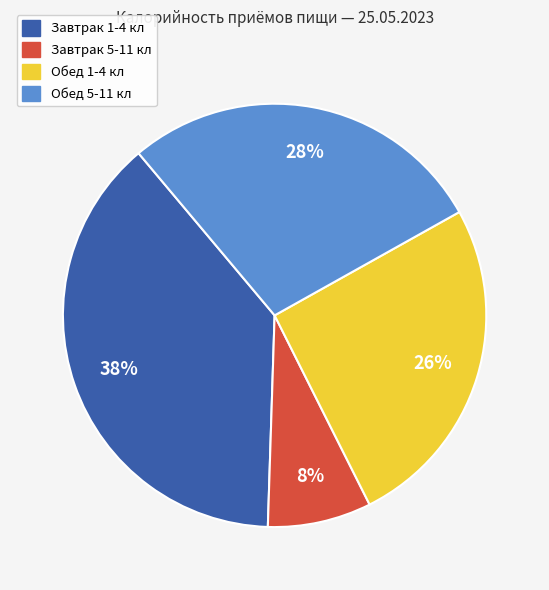

How many segments does this pie chart have?

4